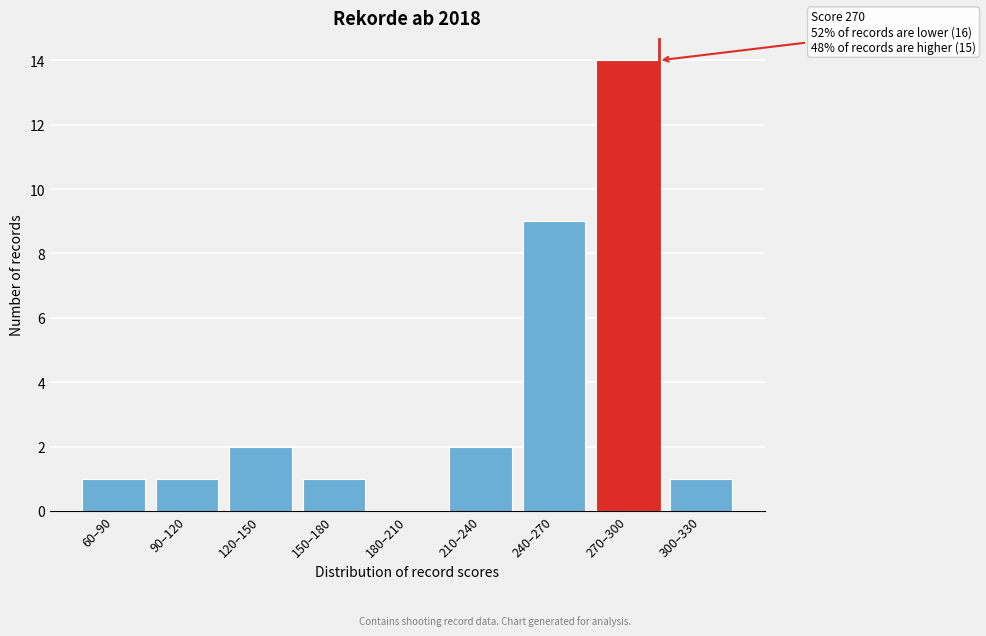

Reading right to left, transcribe all the data shown in this chart.

300–330=1	270–300=14	240–270=9	210–240=2	180–210=0	150–180=1	120–150=2	90–120=1	60–90=1